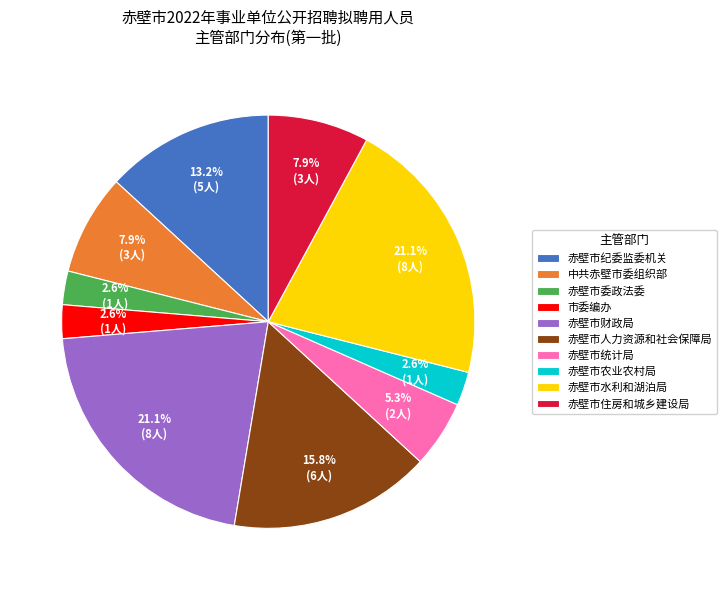

What percentage is the 市委编办 slice, to the nearest percent?

3%